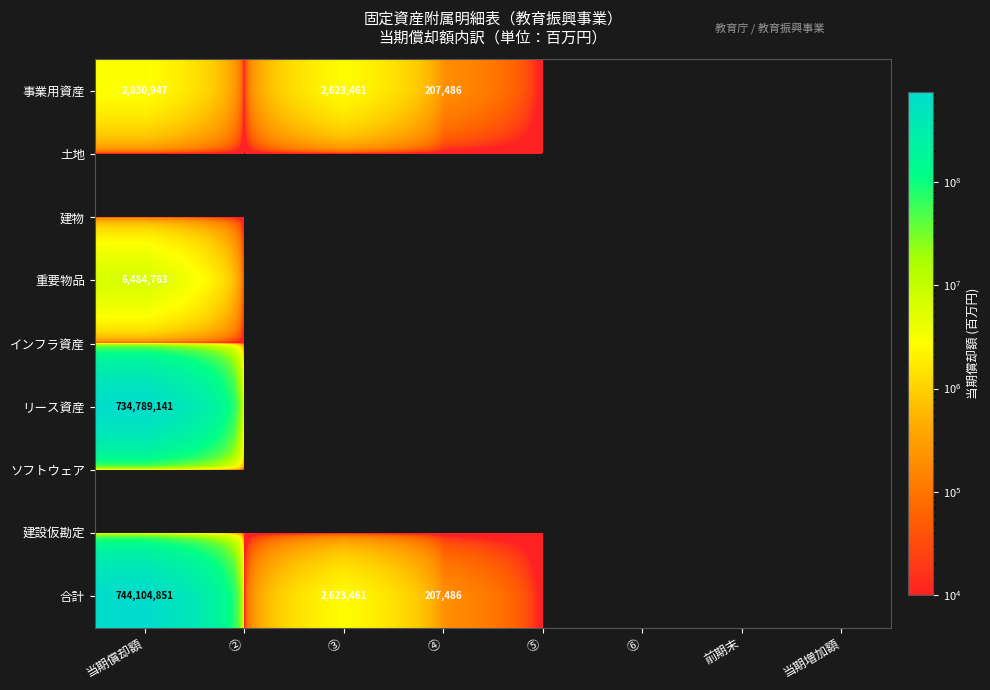

What is the total value across all series at ③?

5246922